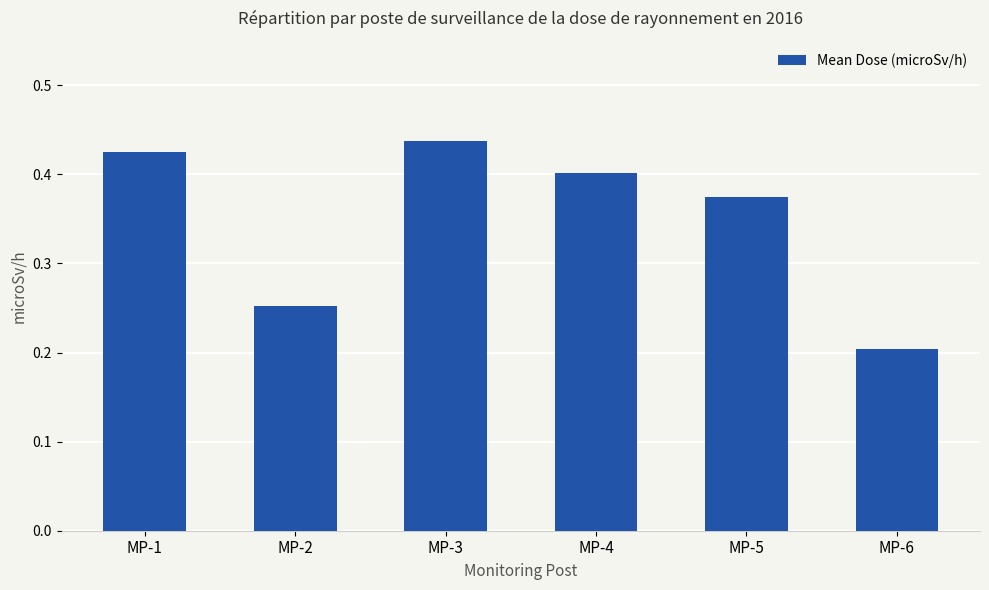

Which has a higher value, MP-1 or MP-3?

MP-3